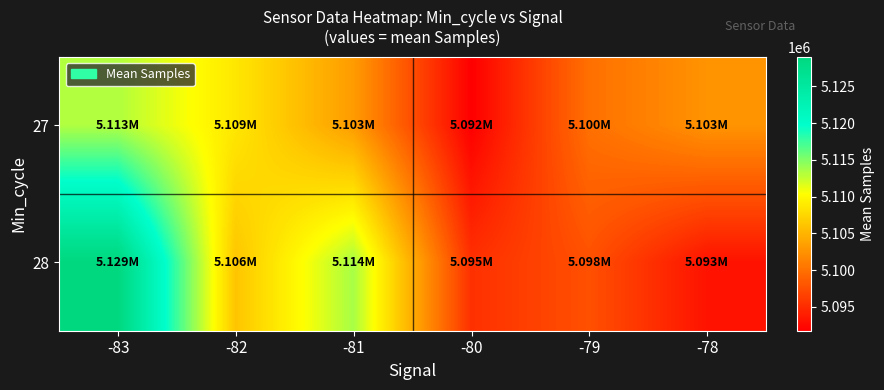

Count the number of data series in this chart.

2